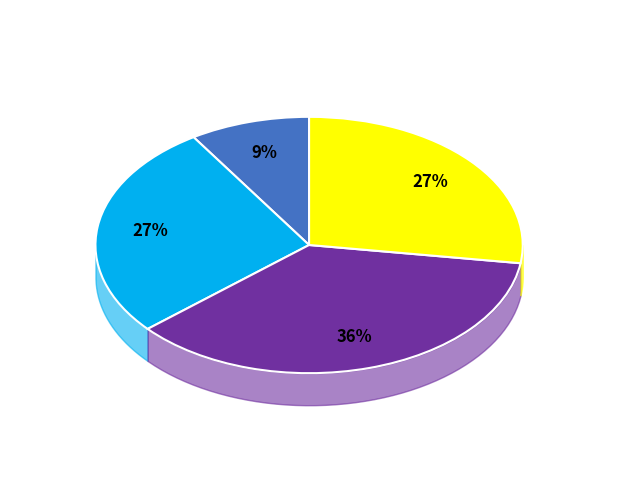

To the nearest percent, what is the average slice percentage?

25%